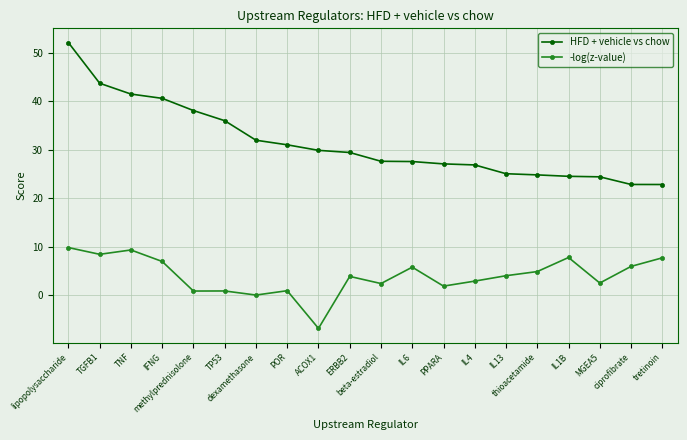

True or false: -log(z-value) has a value of 3.0 at IL4.

True